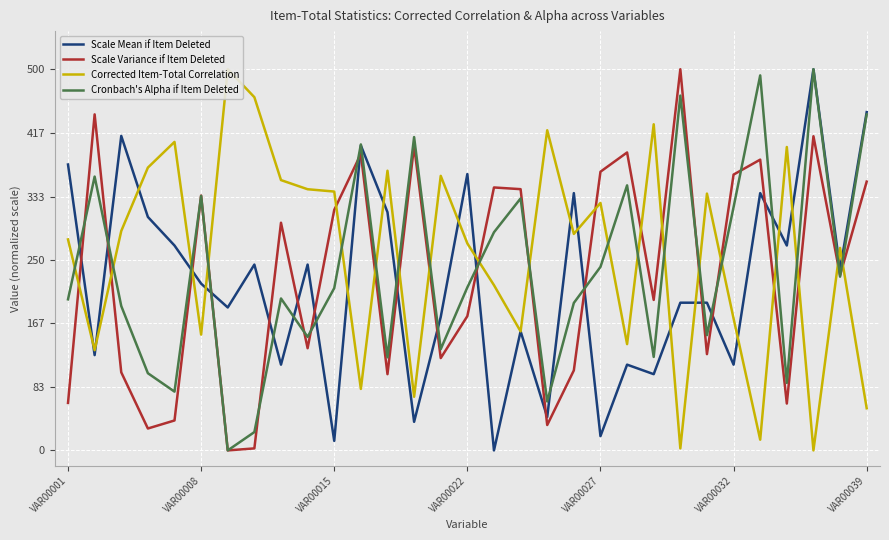

Which series has the widest spread of values?

Scale Mean if Item Deleted